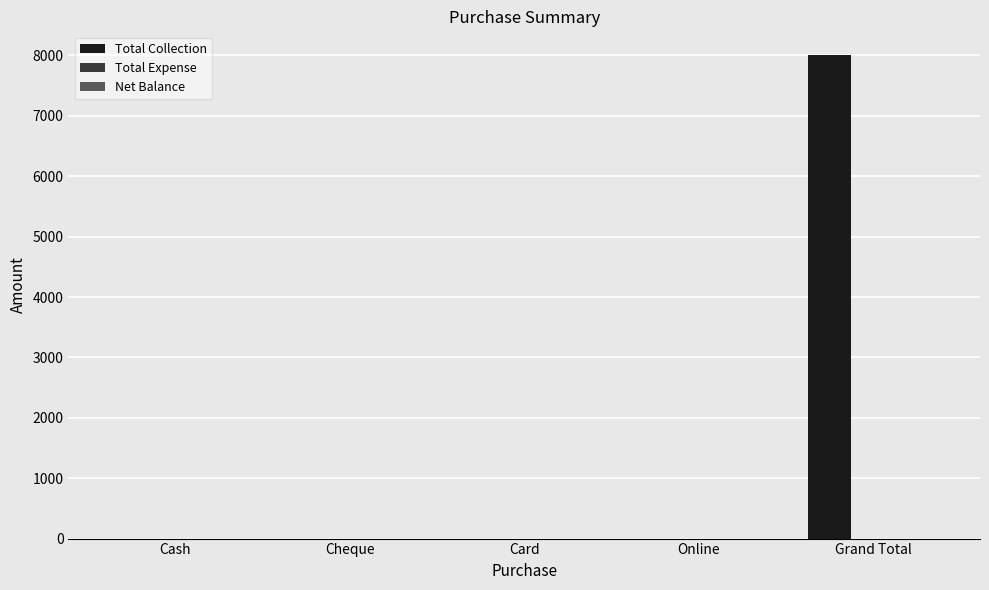

What is the maximum value shown in the chart?

8000